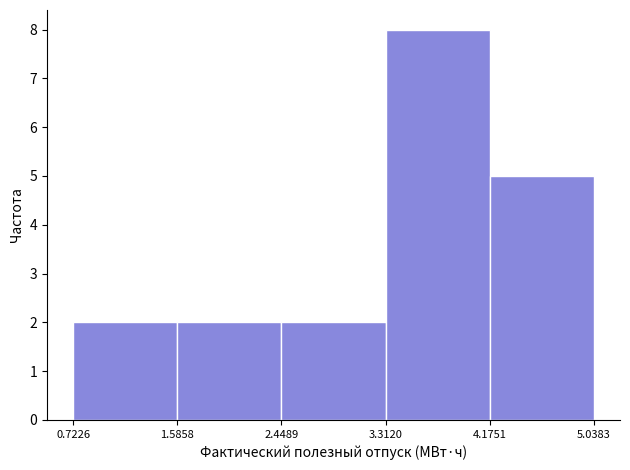

Which range on the x-axis has the tallest bar?

3.3120 to 4.1751